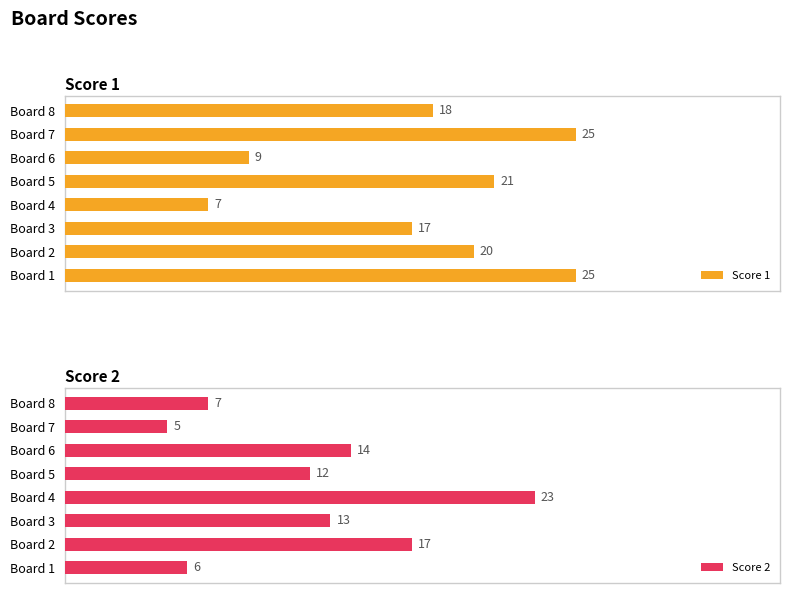

List the labels in order of Score 2 value, smallest first.

Board 7, Board 1, Board 8, Board 5, Board 3, Board 6, Board 2, Board 4